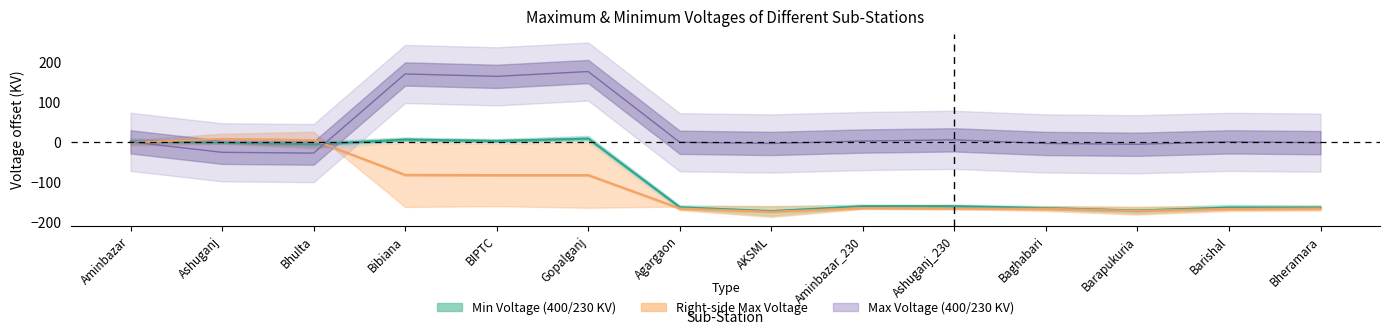

Which has a higher value, Agargaon or Bheramara?

Agargaon